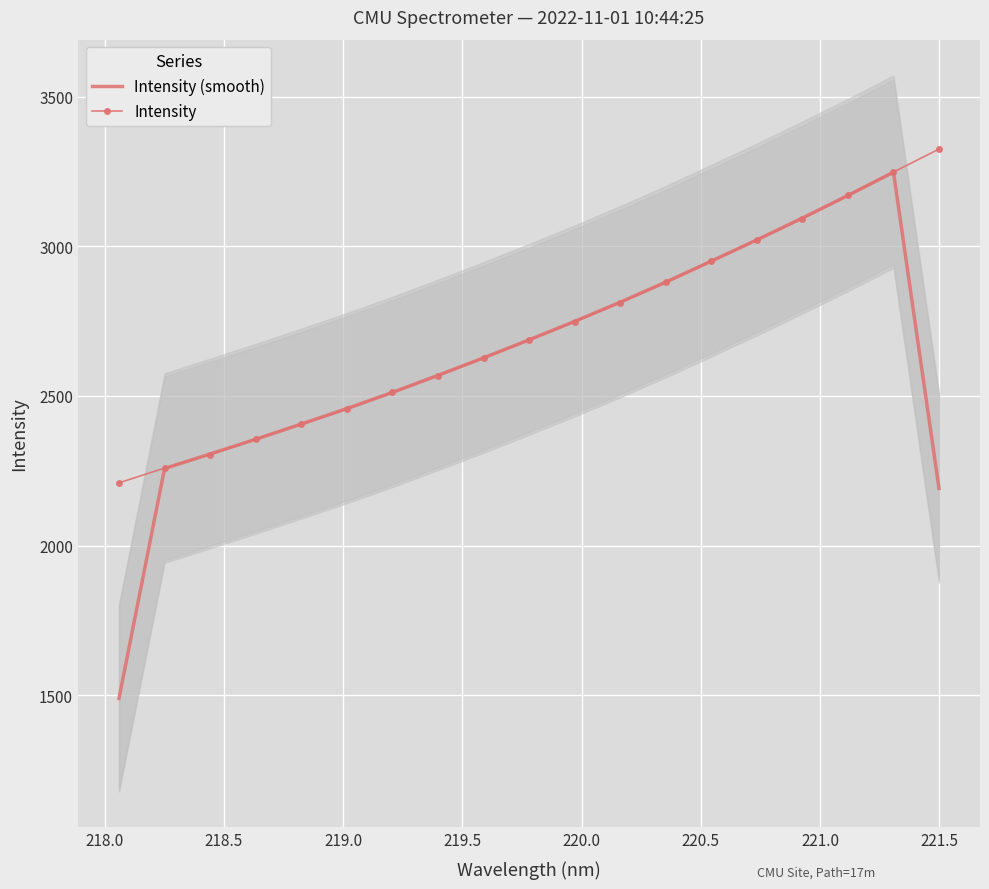

What are all the series names shown in the legend?

Intensity (smooth), Intensity